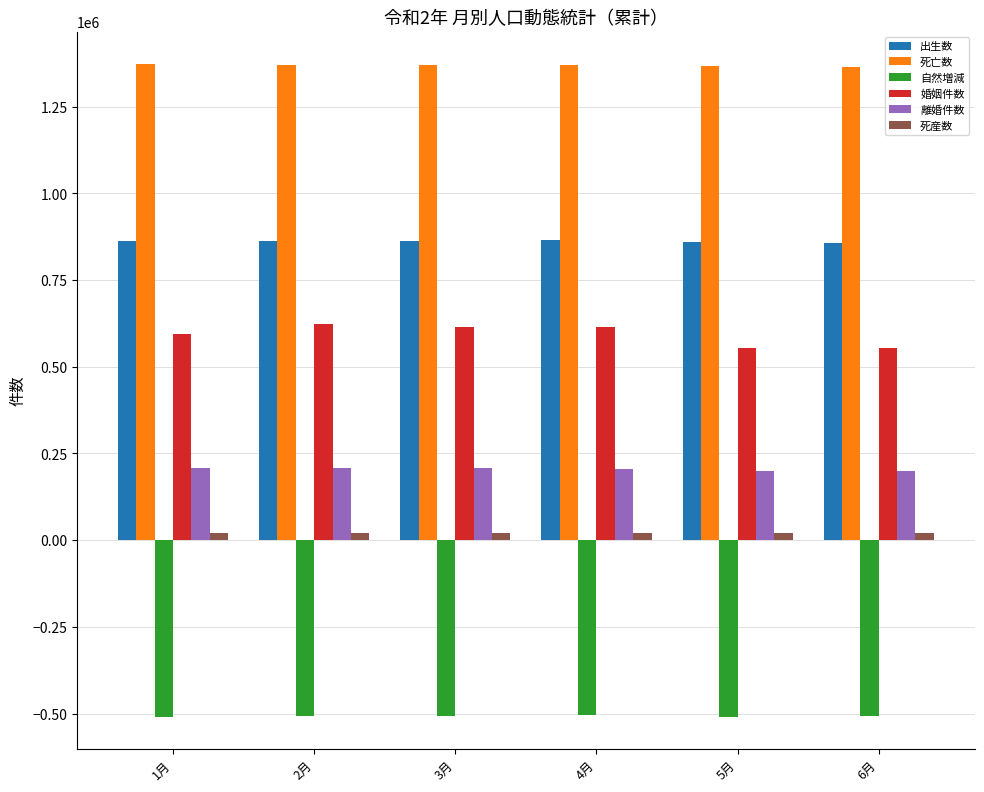

What is the value of the 婚姻件数 bar at the 2nd from the left?

623316